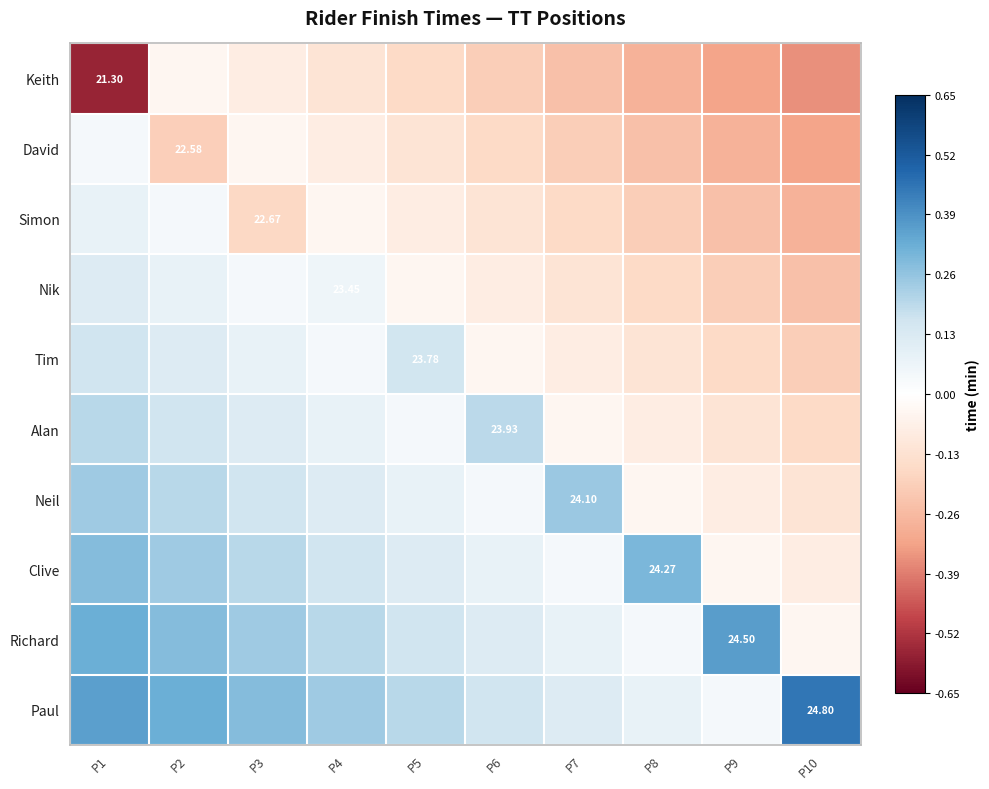

The value of David at P10 is -0.1. True or false?

False